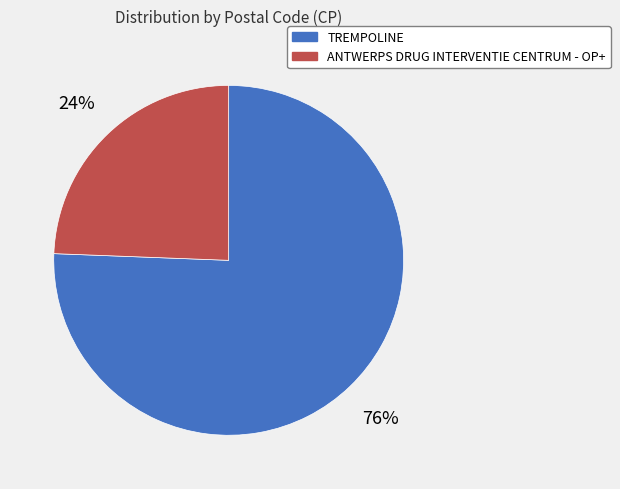

Which slice is the largest?

TREMPOLINE